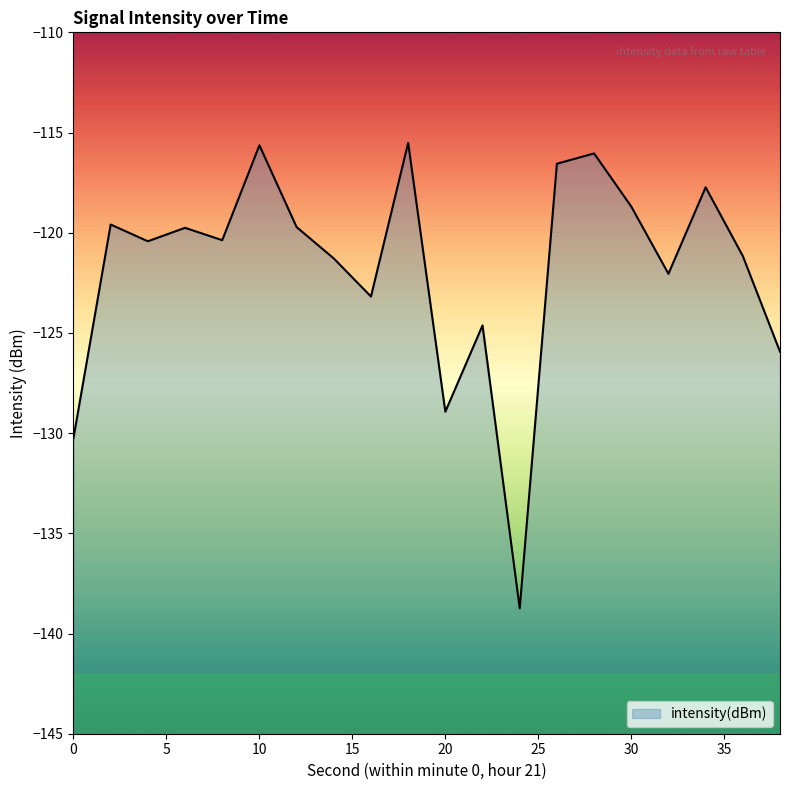

How many distinct data groups are displayed?

1